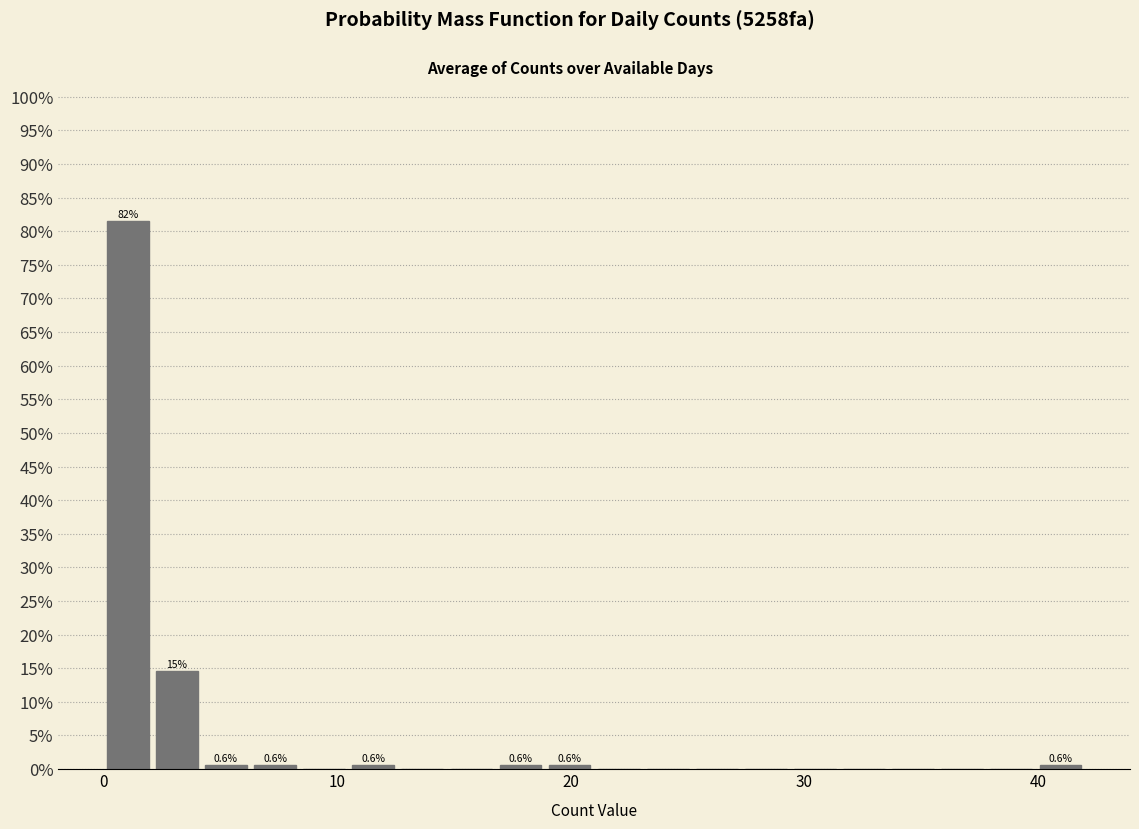

Read against the x-axis, roughly where is the centre of the tallest bar?

1